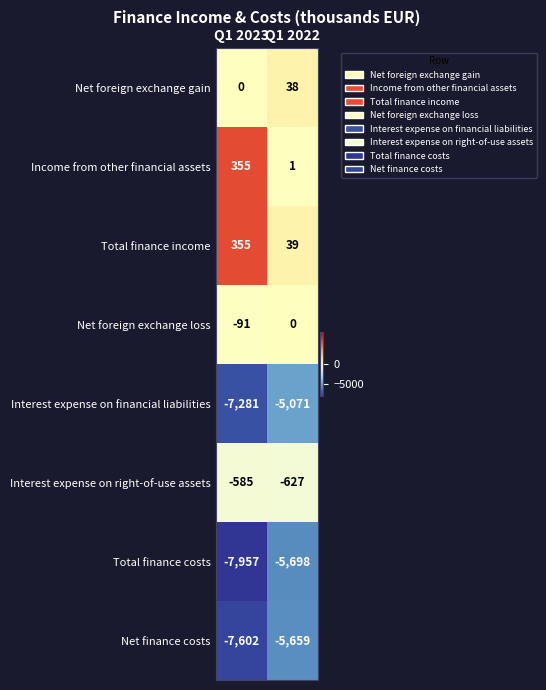

Which label corresponds to the largest value in the chart?

Q1 2023